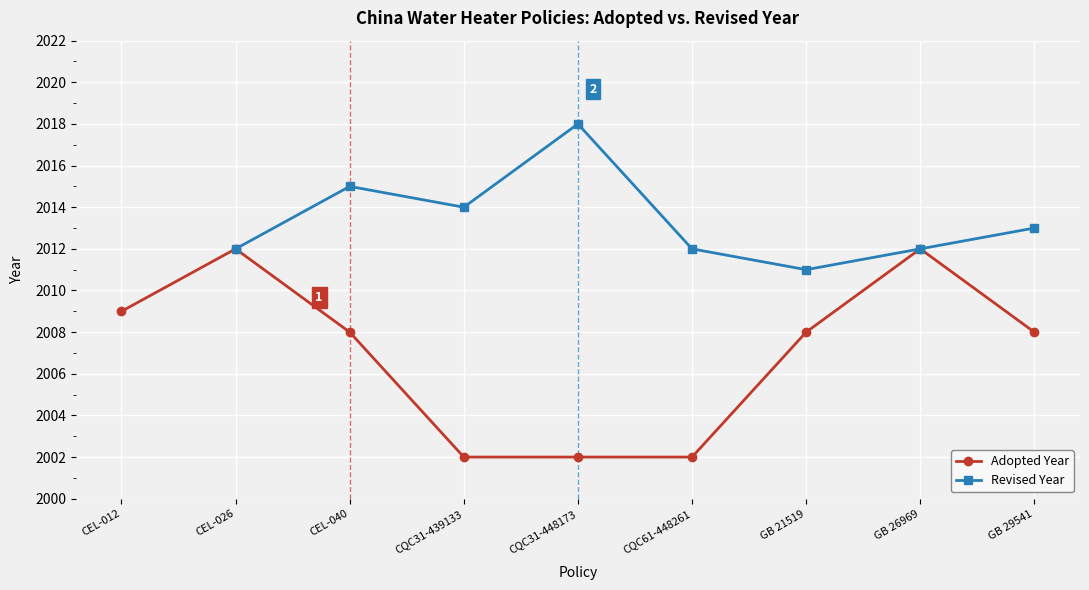

Which has a higher value, CEL-012 or CQC61-448261?

CEL-012